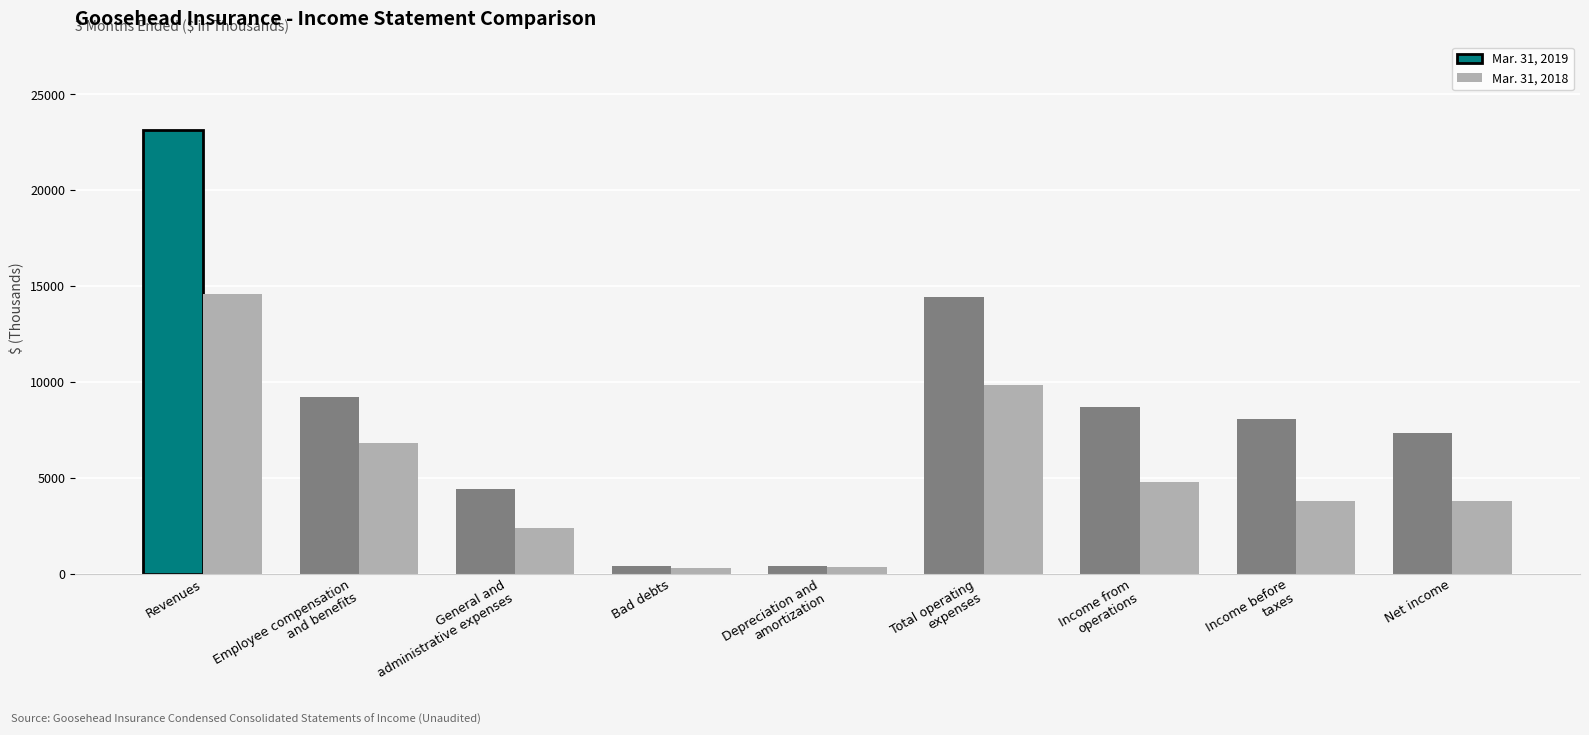

The Mar. 31, 2018 series shows 4763 at Income from
operations. True or false?

True